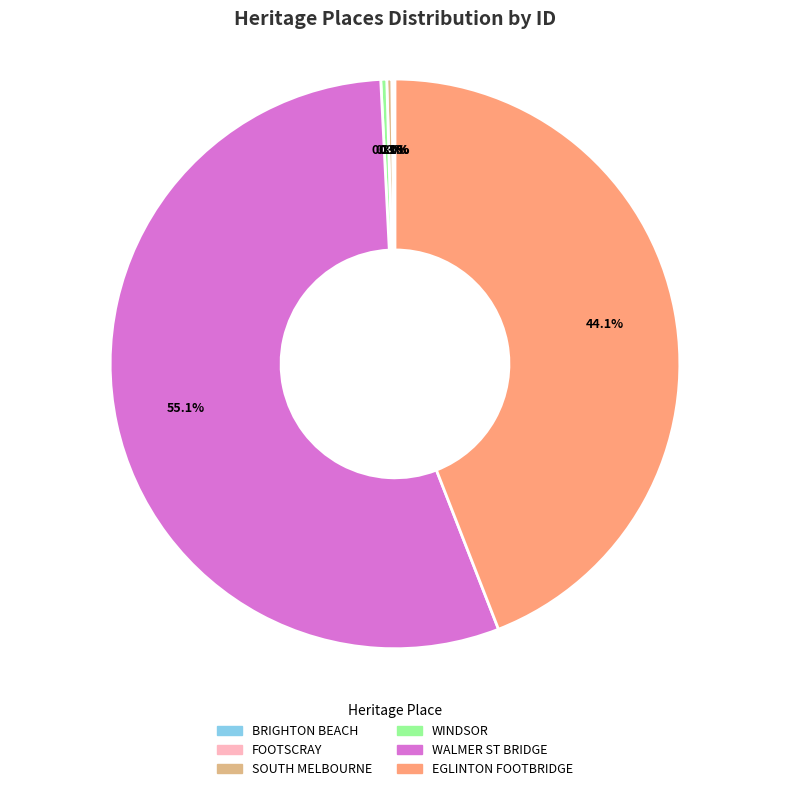

Is there a majority slice in this chart?

Yes